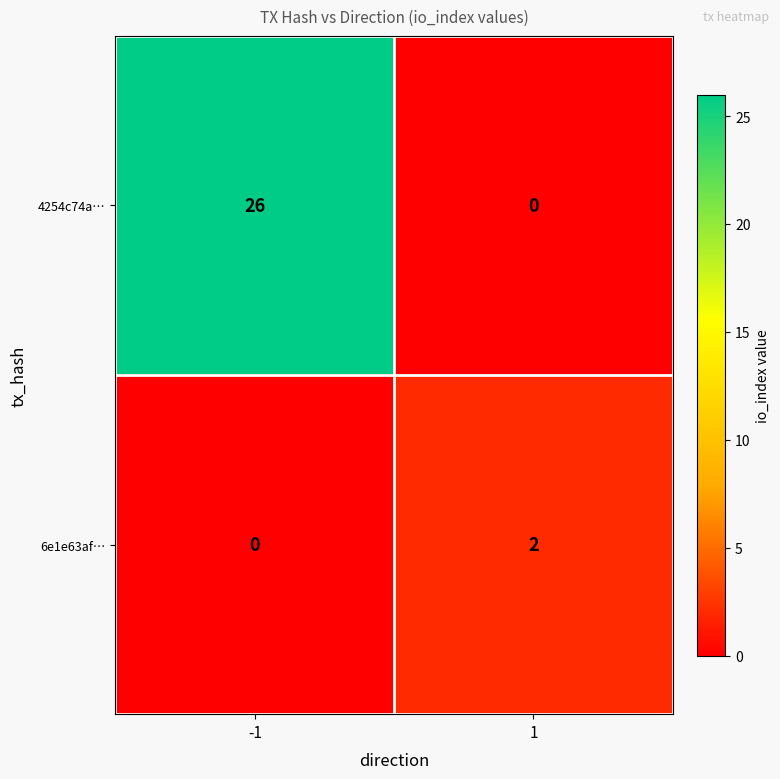

Reading left to right, what are all the values shown in this chart?

4254c74a…: -1=26	1=0
6e1e63af…: -1=0	1=2